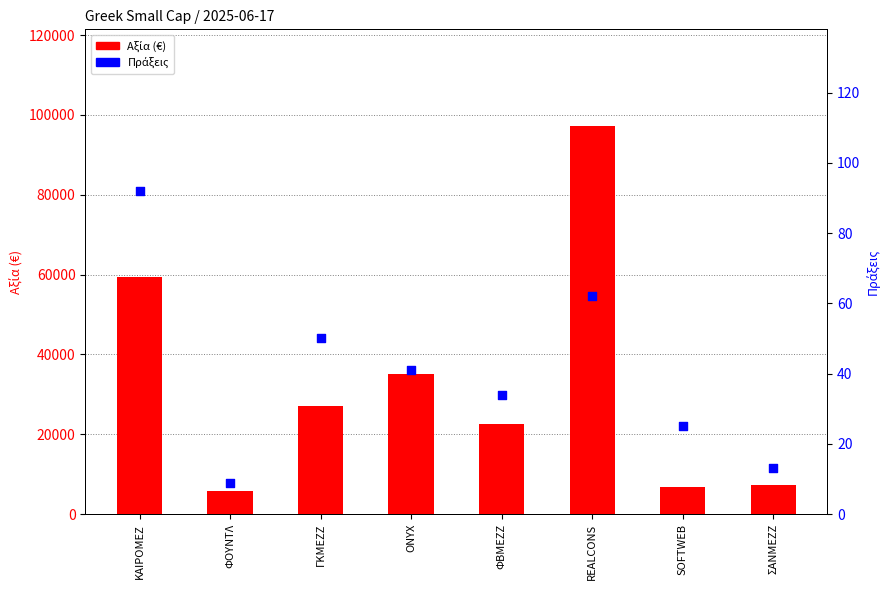

Which series reaches the maximum Y coordinate?

Αξία (€)